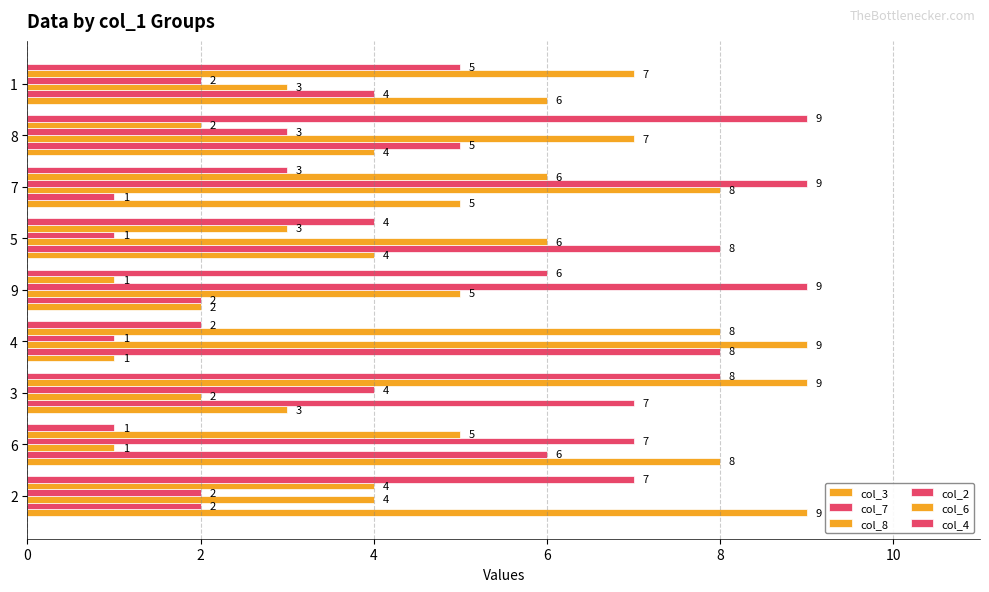

Reading right to left, list all the values displayed in this chart.

col_3: 6	4	5	4	2	1	3	8	9
col_7: 4	5	1	8	2	8	7	6	2
col_8: 3	7	8	6	5	9	2	1	4
col_2: 2	3	9	1	9	1	4	7	2
col_6: 7	2	6	3	1	8	9	5	4
col_4: 5	9	3	4	6	2	8	1	7